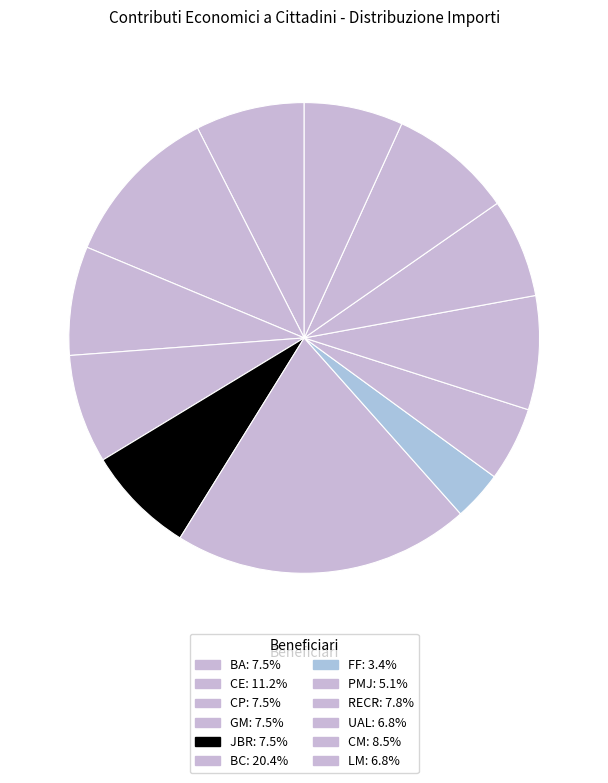

The PMJ slice represents 1% of the pie. True or false?

False